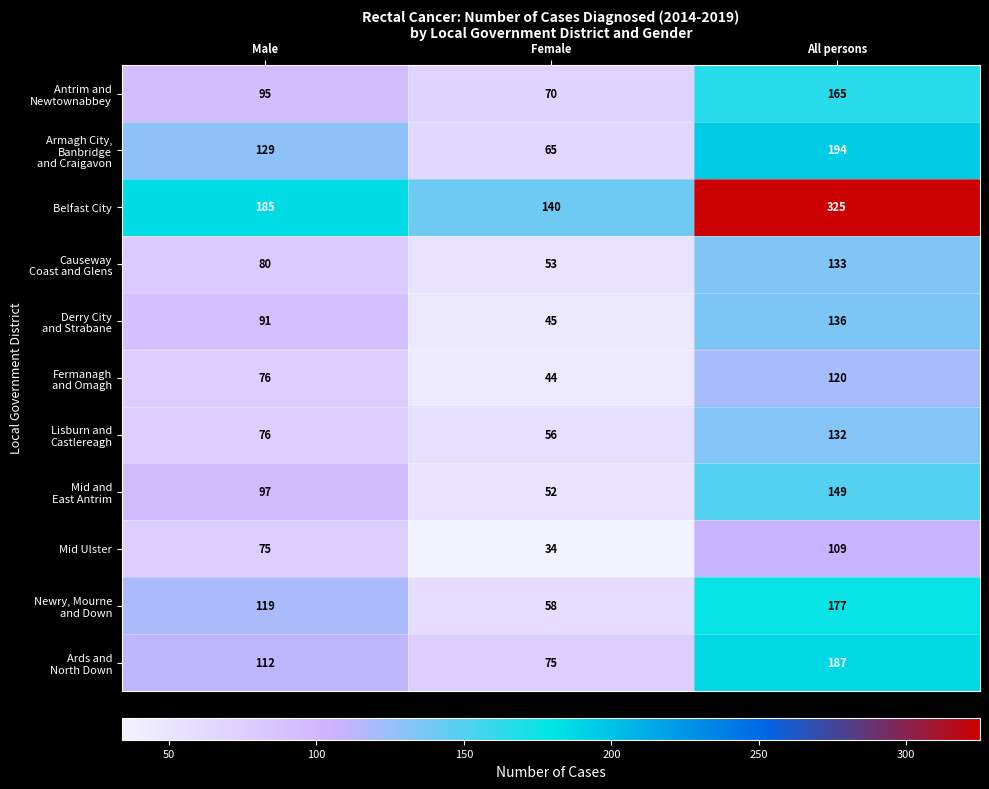

What is the maximum value shown in the chart?

325